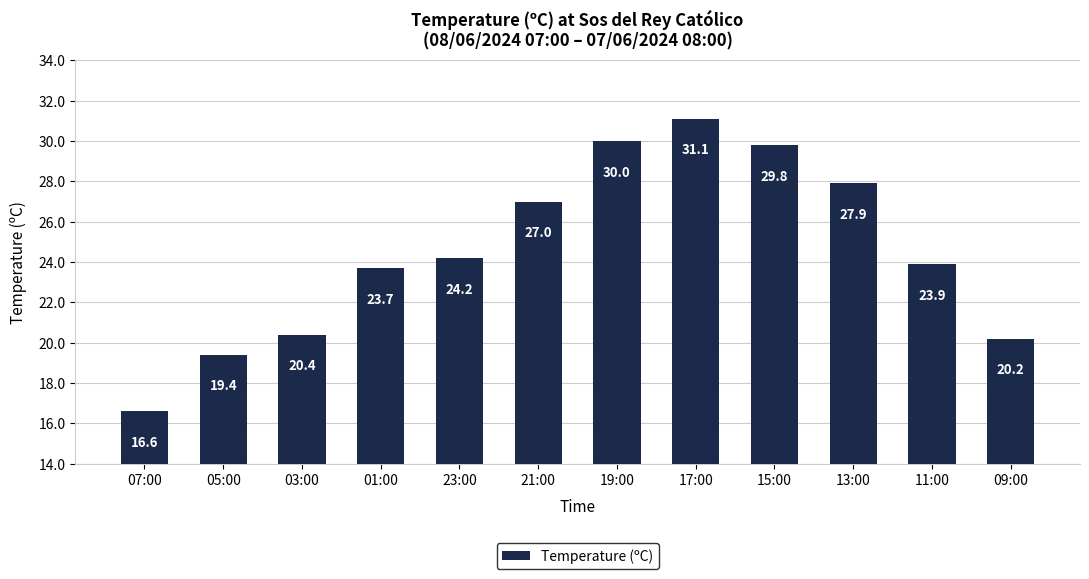

Approximately how many times larger is the value at 09:00 compared to 03:00?

1.0